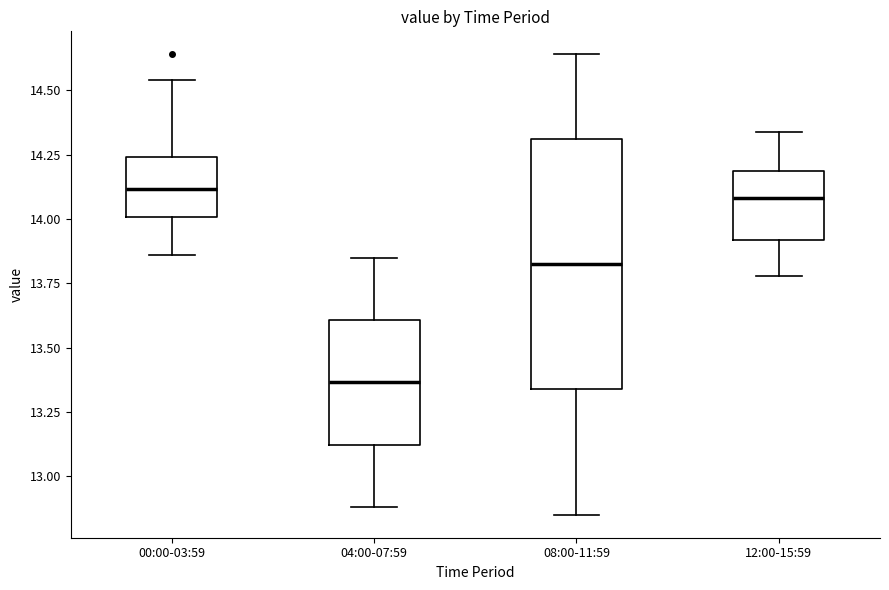

Which box's median line is the lowest?

04:00-07:59